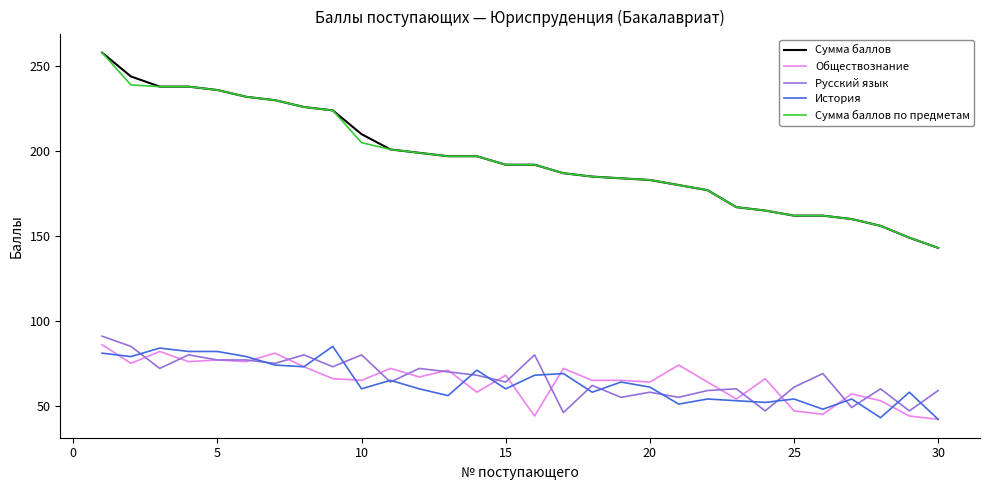

True or false: История and Сумма баллов intersect in this chart.

False